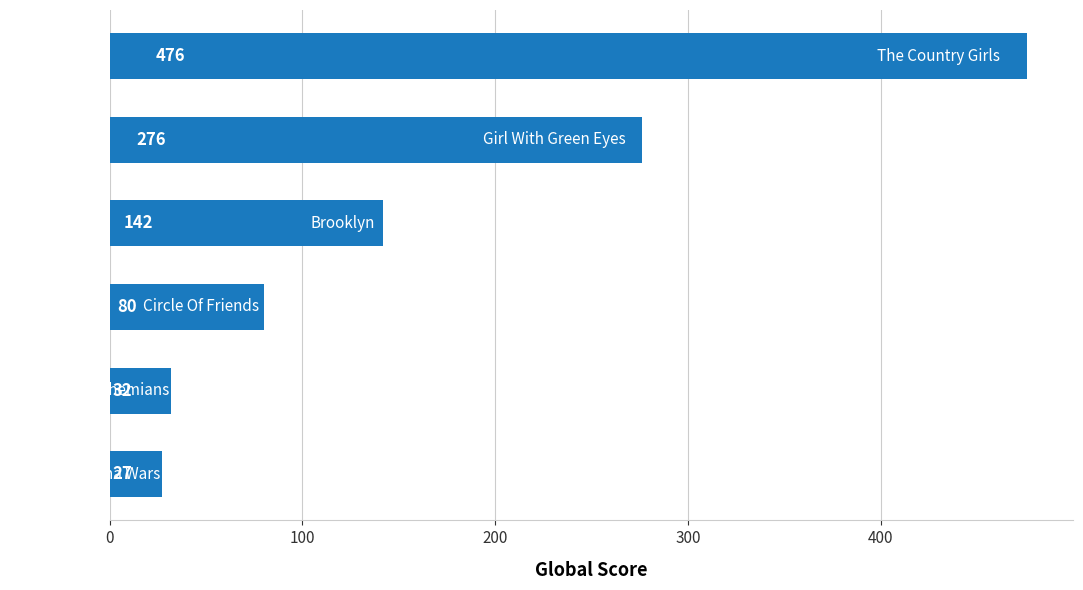

How many series are shown in this chart?

1